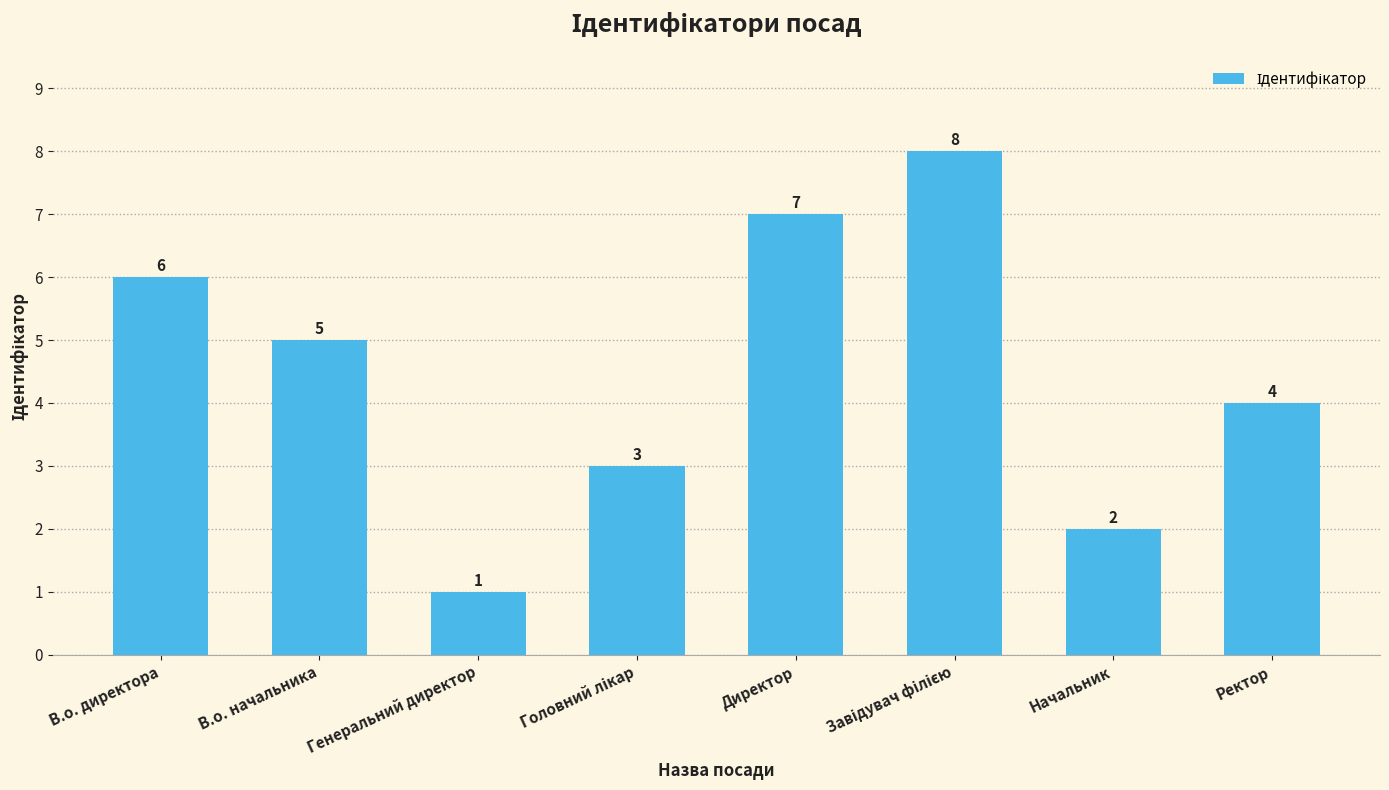

How many distinct data groups are displayed?

1